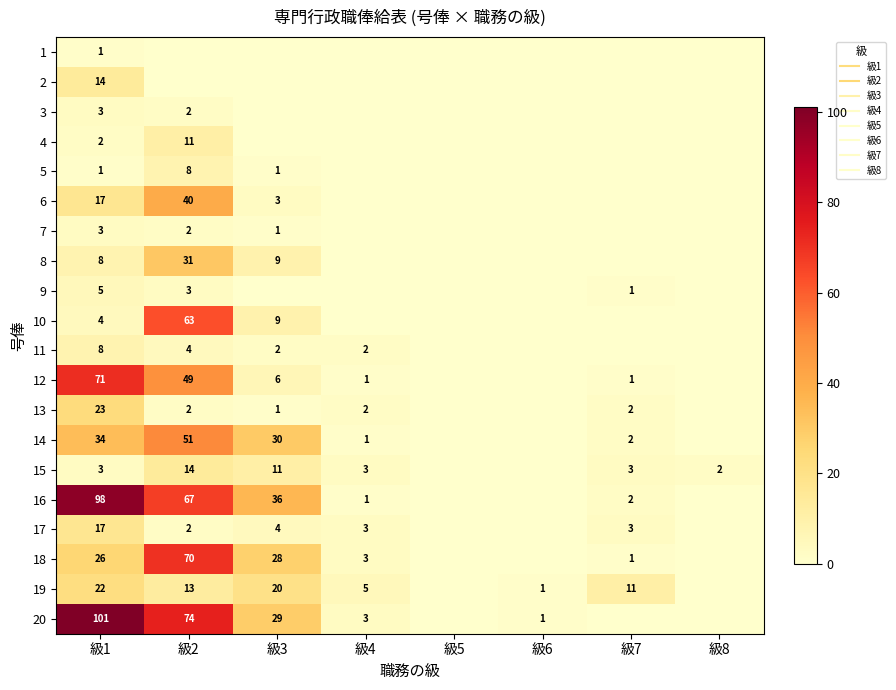

How many values in the 4 series exceed 0?

2